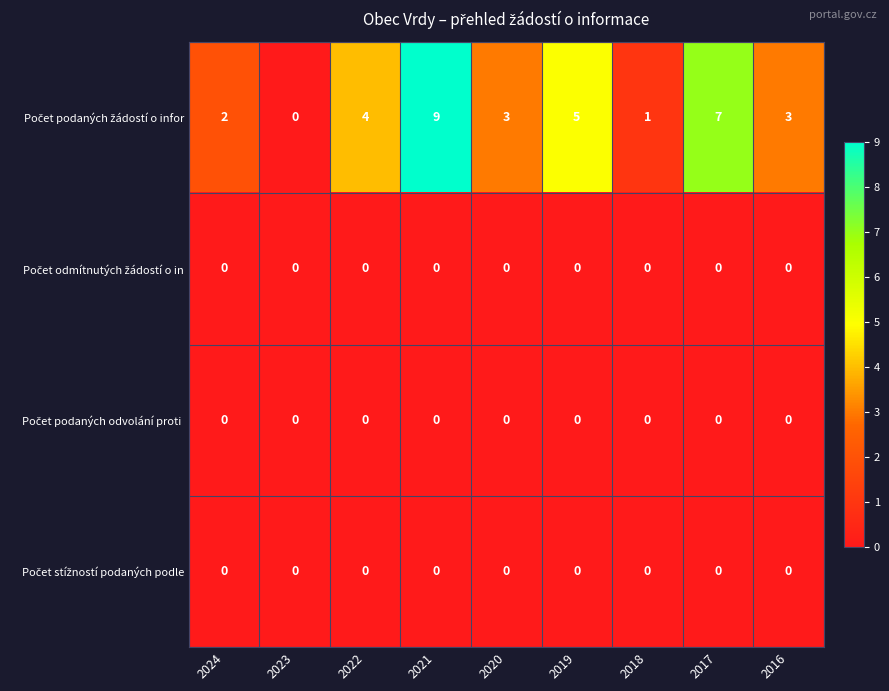

How many distinct data groups are displayed?

4